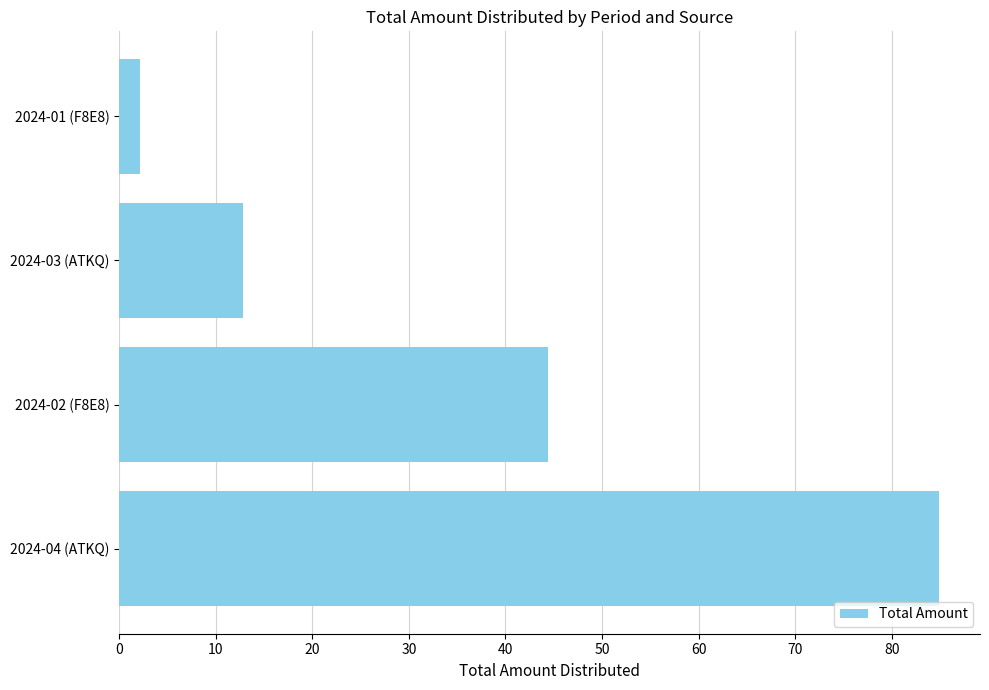

List the labels in order of value, largest first.

2024-04 (ATKQ), 2024-02 (F8E8), 2024-03 (ATKQ), 2024-01 (F8E8)